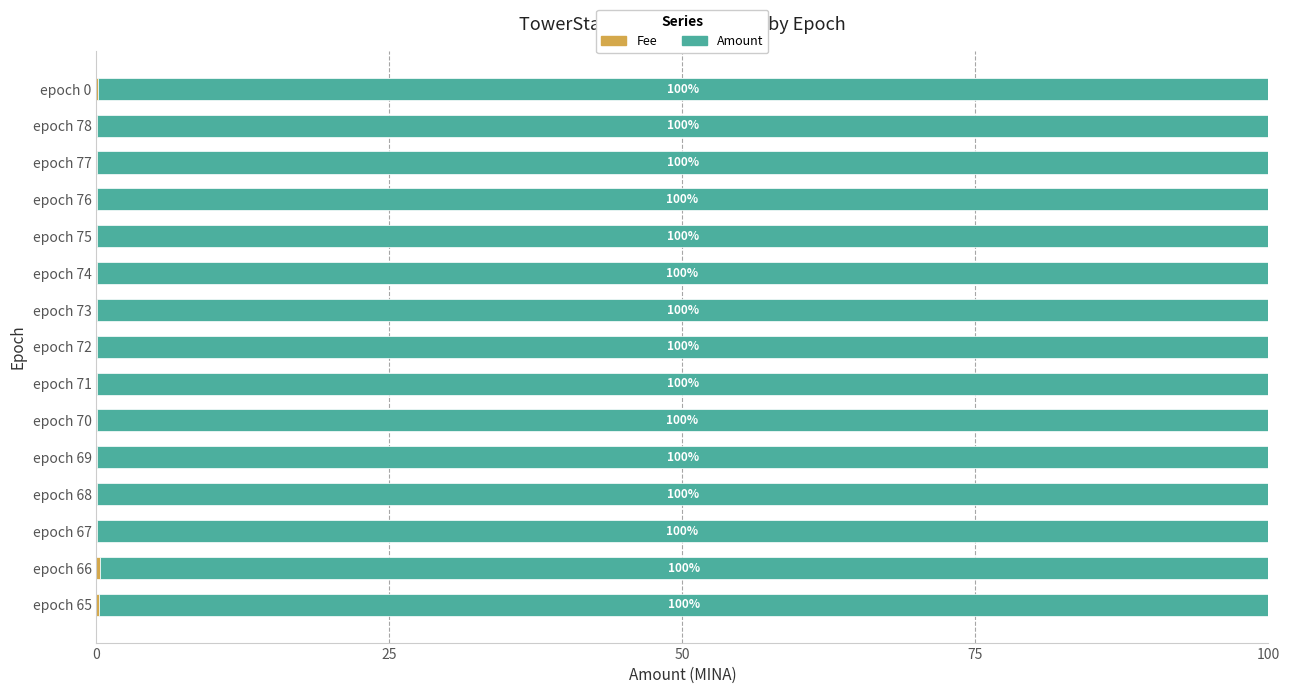

What is the total value across all series at epoch 69?

100.0